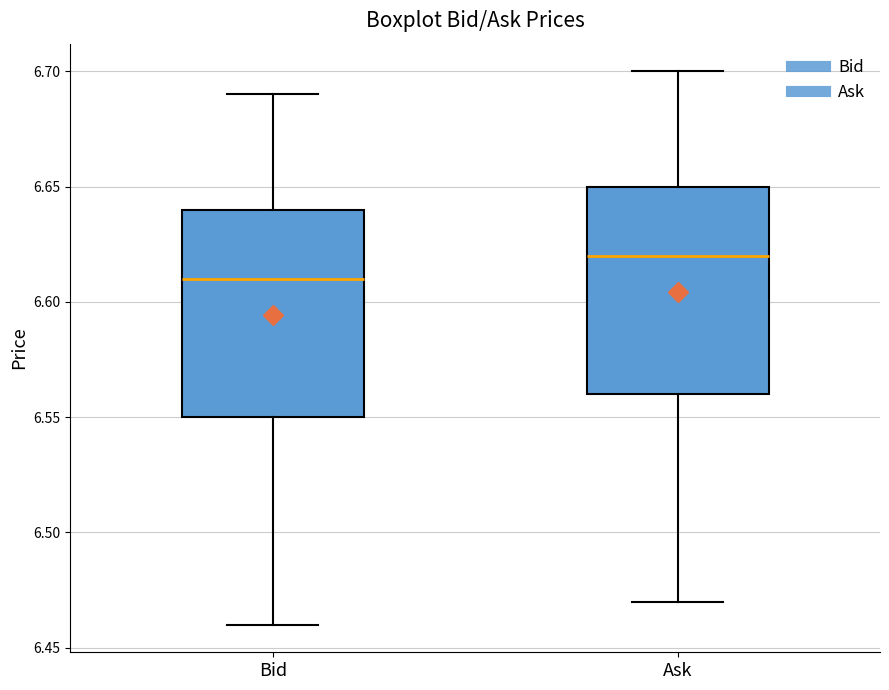

Which box's median line is the highest?

Ask